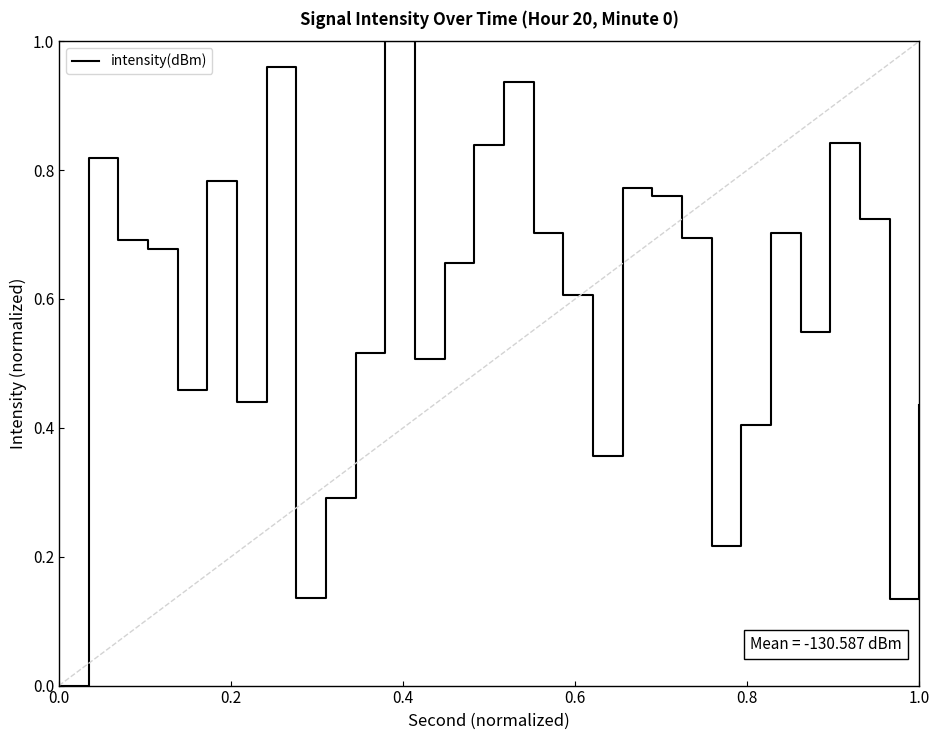

Reading left to right, extract all data points from this chart.

0.0	0.8	0.7	0.7	0.5	0.8	0.4	1.0	0.1	0.3	0.5	1.0	0.5	0.7	0.8	0.9	0.7	0.6	0.4	0.8	0.8	0.7	0.2	0.4	0.7	0.5	0.8	0.7	0.1	0.4